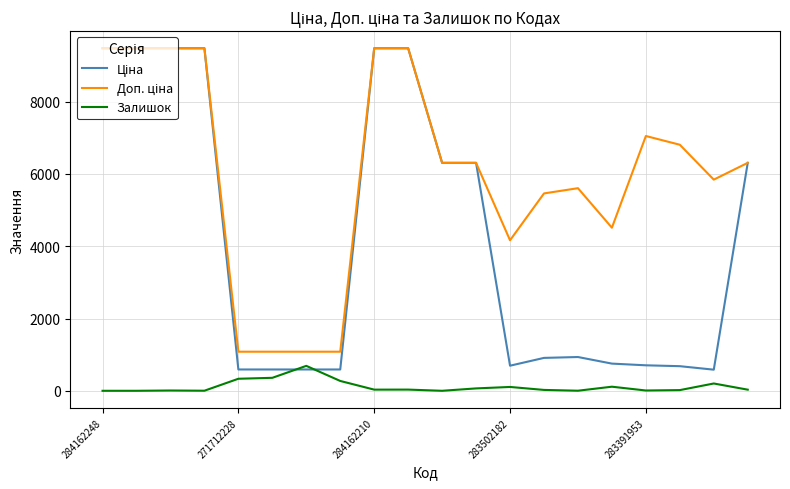

Does the chart display data point markers on the line(s)?

No